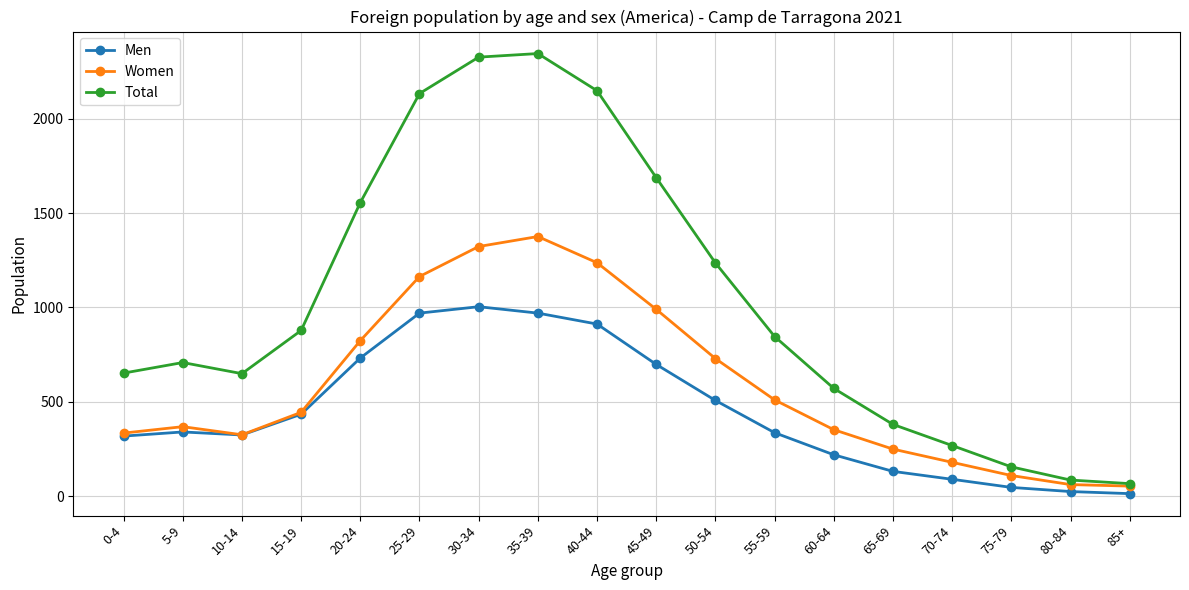

True or false: Men has a value of 93 at 10-14.

False